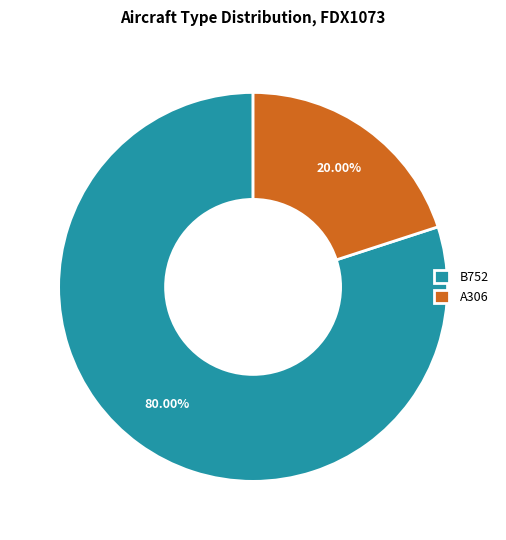

Is it true that B752 is 80% of the pie?

True